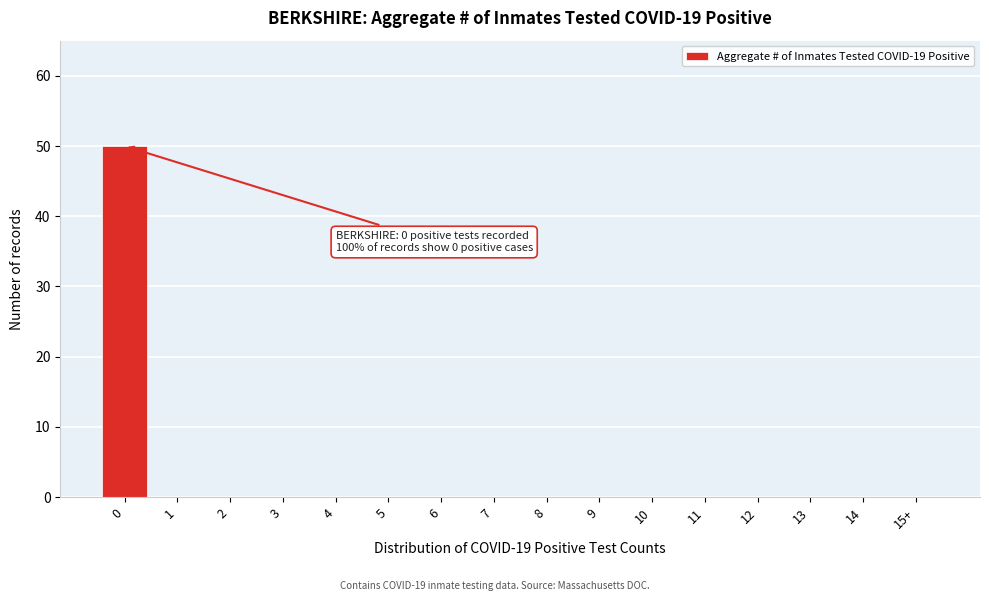

Reading left to right, extract all data points from this chart.

0=50	1=0	2=0	3=0	4=0	5=0	6=0	7=0	8=0	9=0	10=0	11=0	12=0	13=0	14=0	15+=0